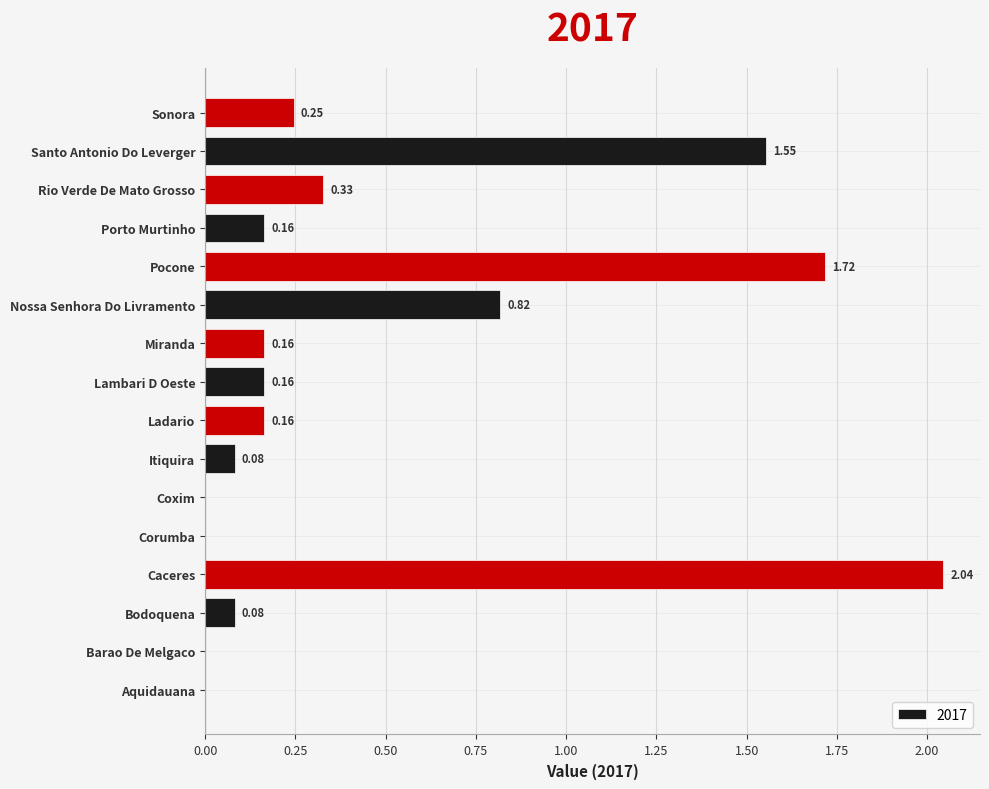

Which label corresponds to the largest value in the chart?

Caceres